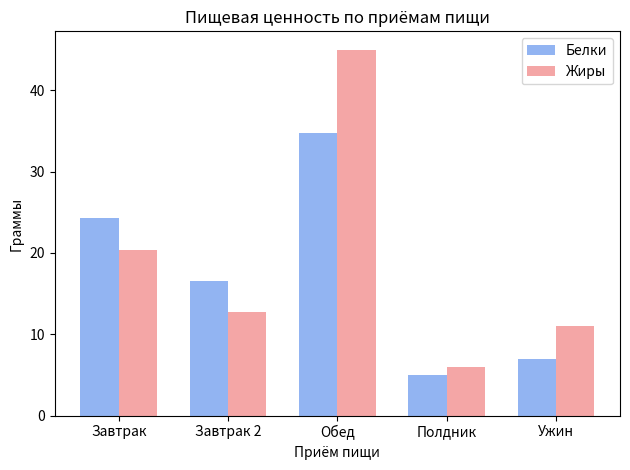

What is the total value across all series at Завтрак 2?

29.2